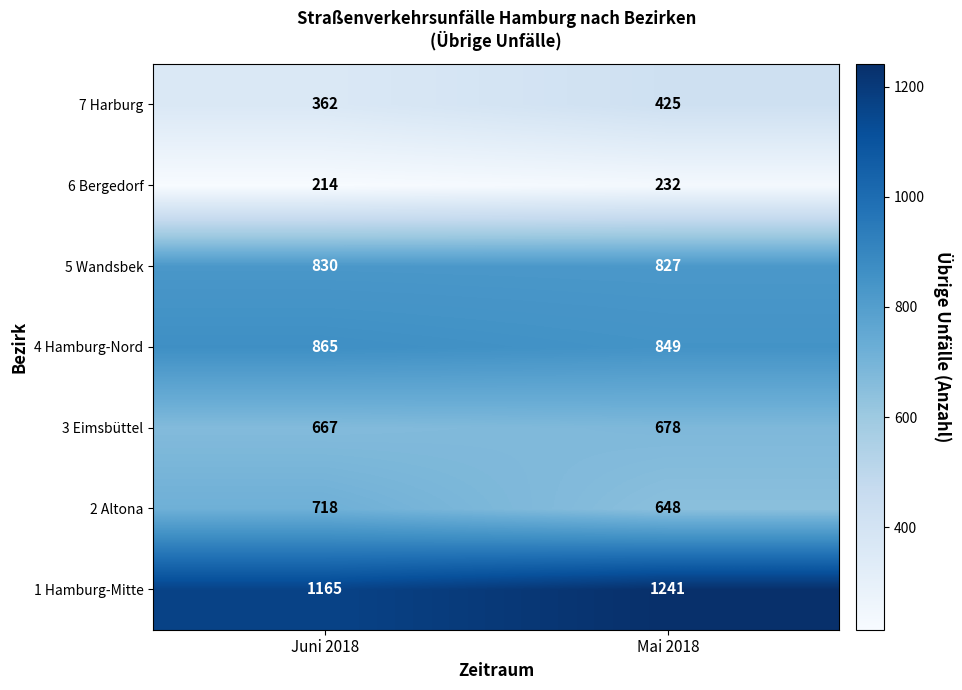

Reading left to right, list all the values displayed in this chart.

7 Harburg: 362	425
6 Bergedorf: 214	232
5 Wandsbek: 830	827
4 Hamburg-Nord: 865	849
3 Eimsbüttel: 667	678
2 Altona: 718	648
1 Hamburg-Mitte: 1165	1241